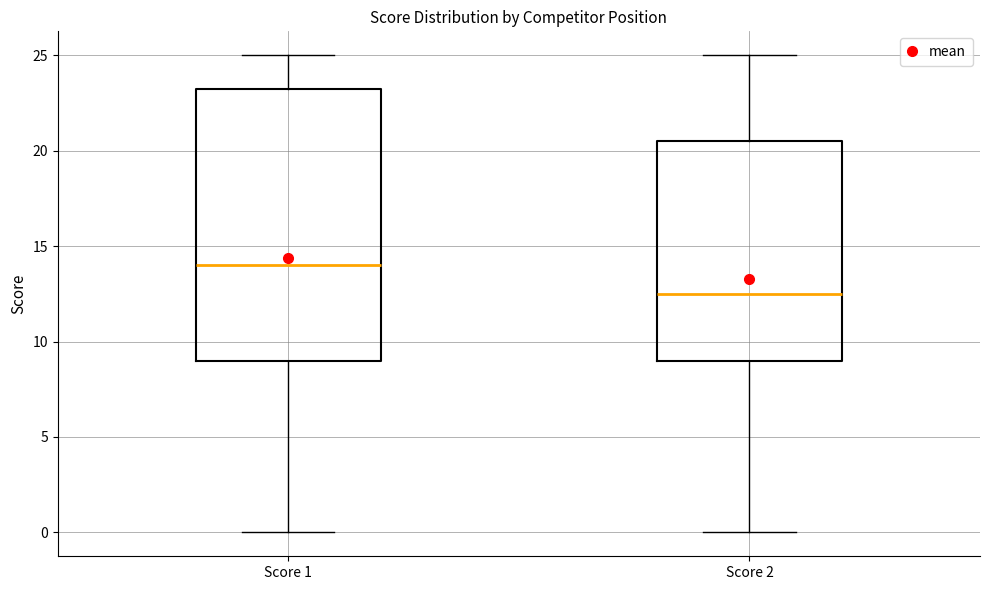

Comparing the boxes themselves (not the whiskers), which one is the tallest?

Score 1